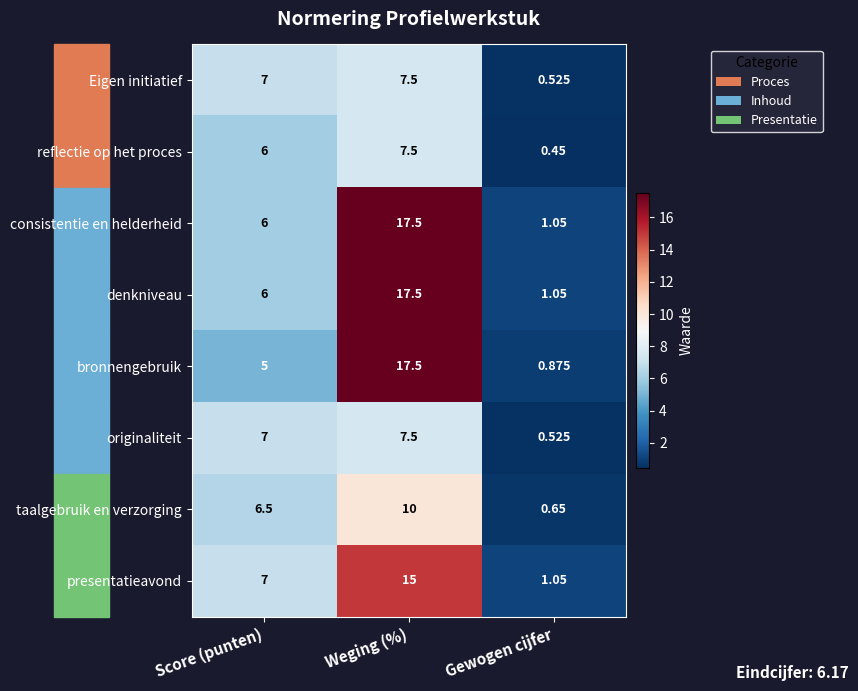

Count the number of data series in this chart.

8